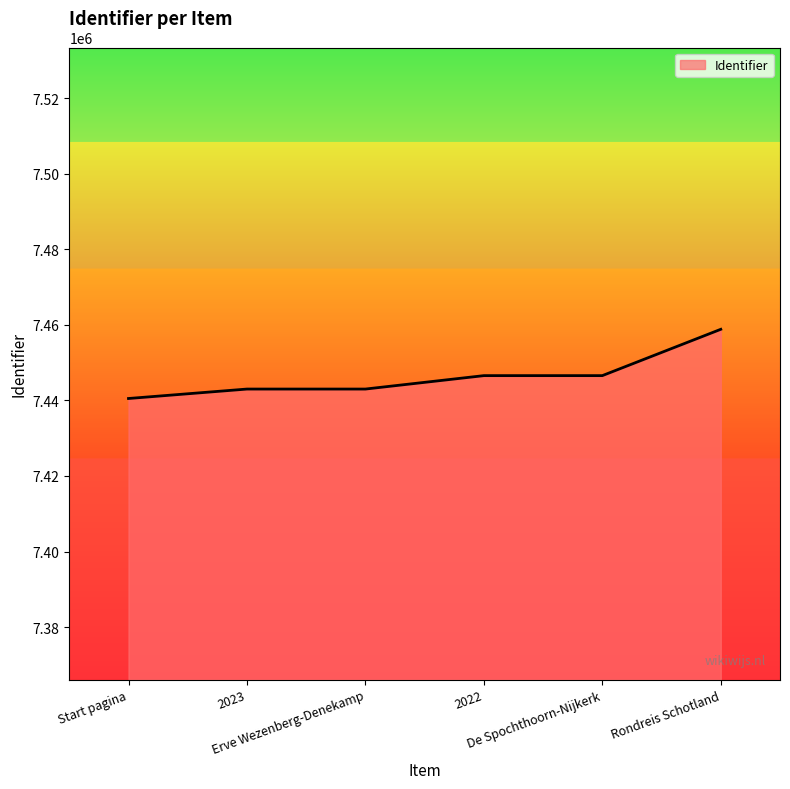

What is the average value?

7446406